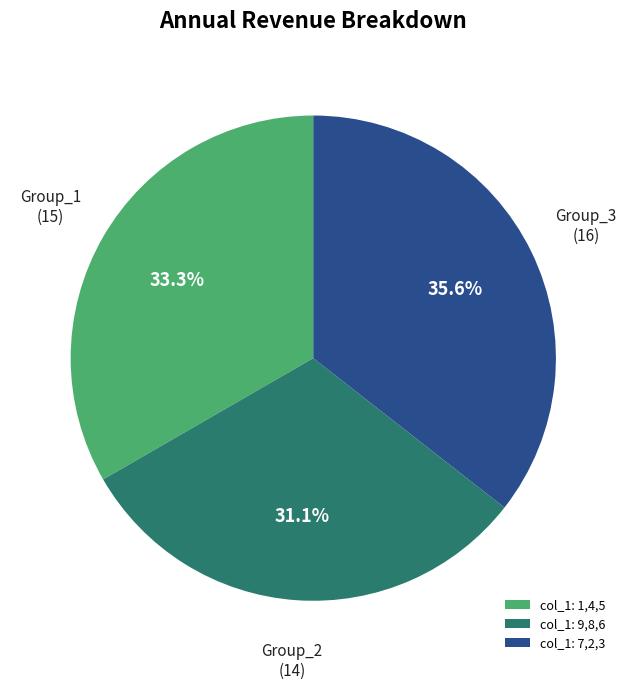

What is the total percentage of col_1: 1,4,5 and col_1: 9,8,6?

64.4%